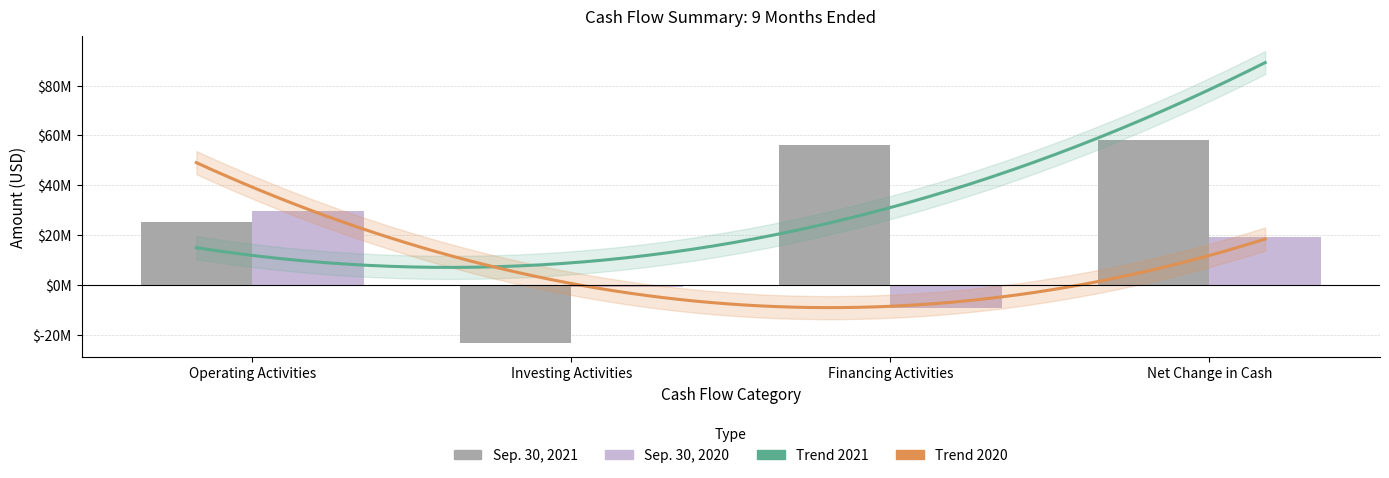

The value of Sep. 30, 2021 at Financing Activities is 100690366. True or false?

False